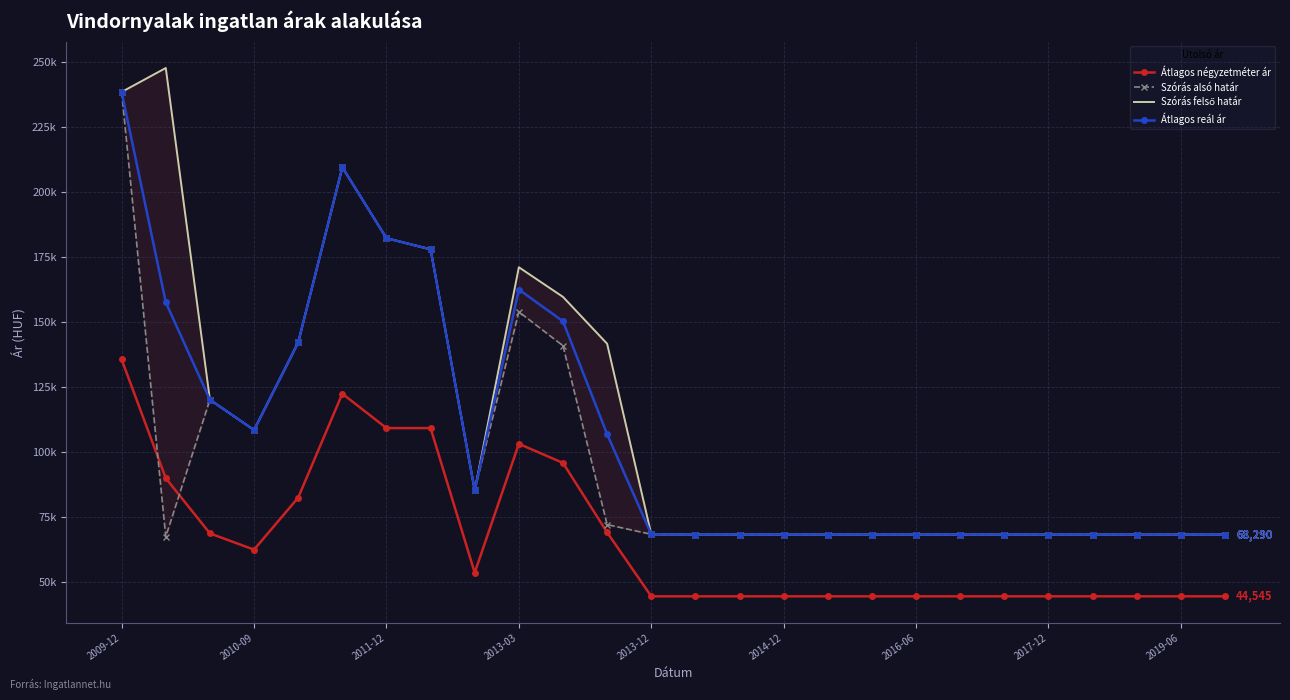

Which series has the largest total across all categories?

Szórás felső határ